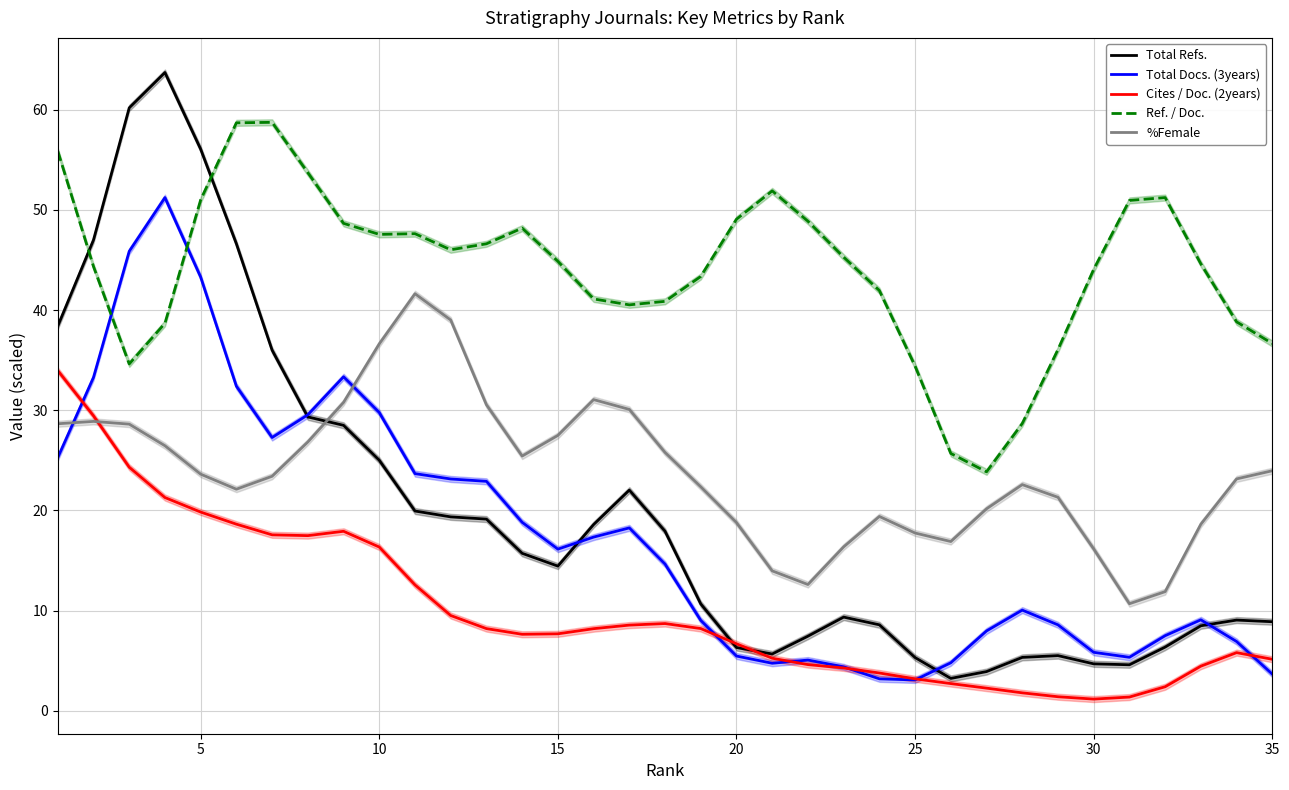

Which series has the widest spread of values?

Total Refs.